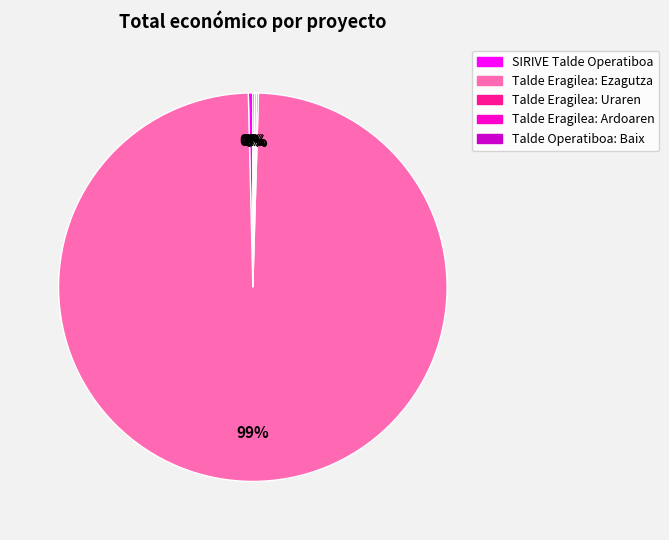

What is the largest slice in the pie chart?

Talde Eragilea: Ezagutza